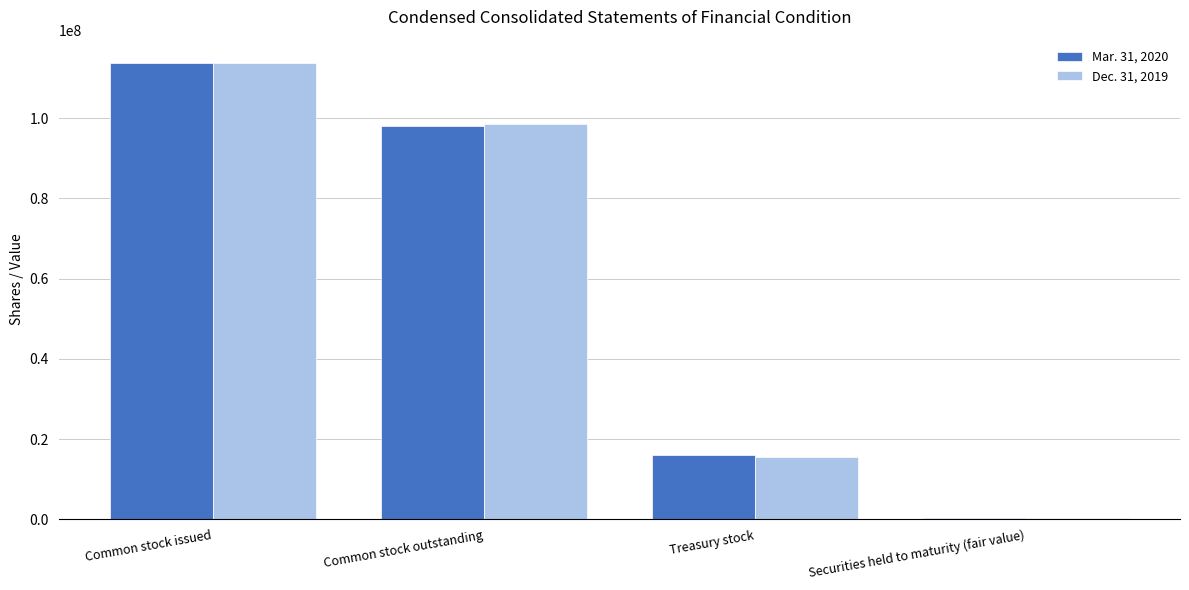

What is the difference between the Dec. 31, 2019 values at Common stock issued and Common stock outstanding?

15396234